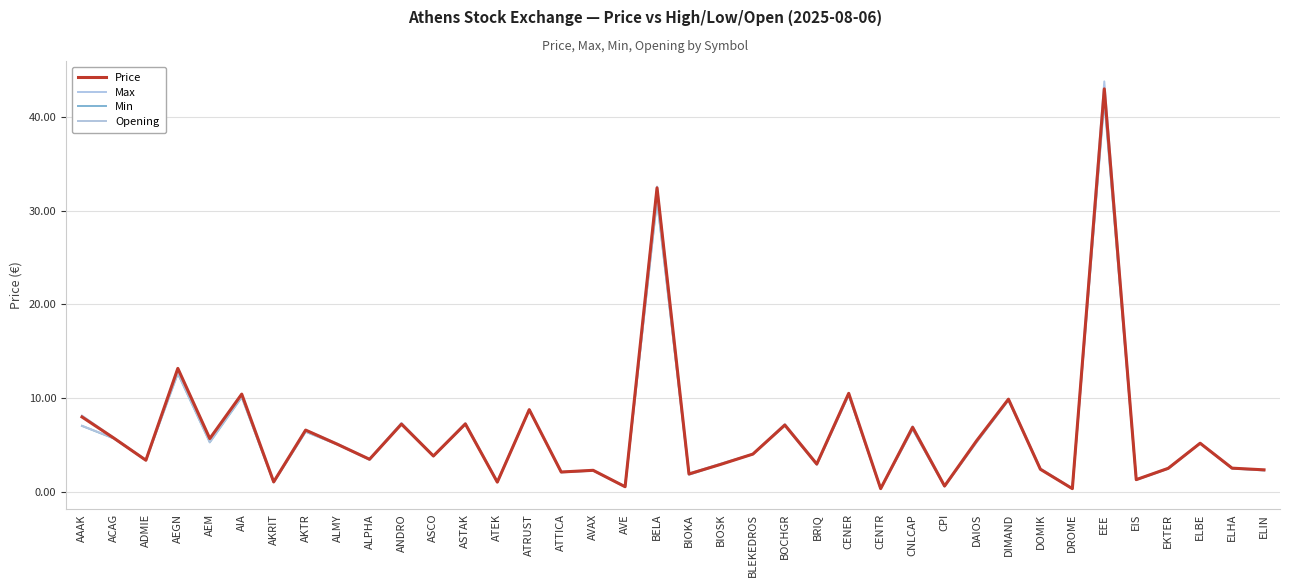

Which series changed the most between BIOKA and ELHA?

Min